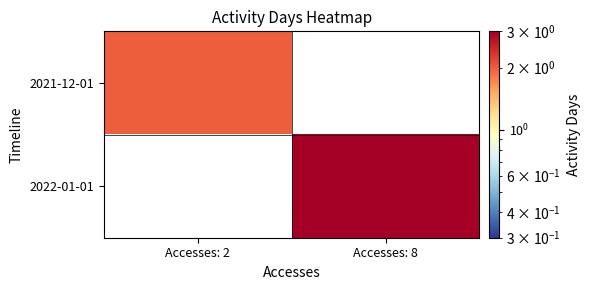

Which label corresponds to the smallest value in the chart?

Accesses: 2